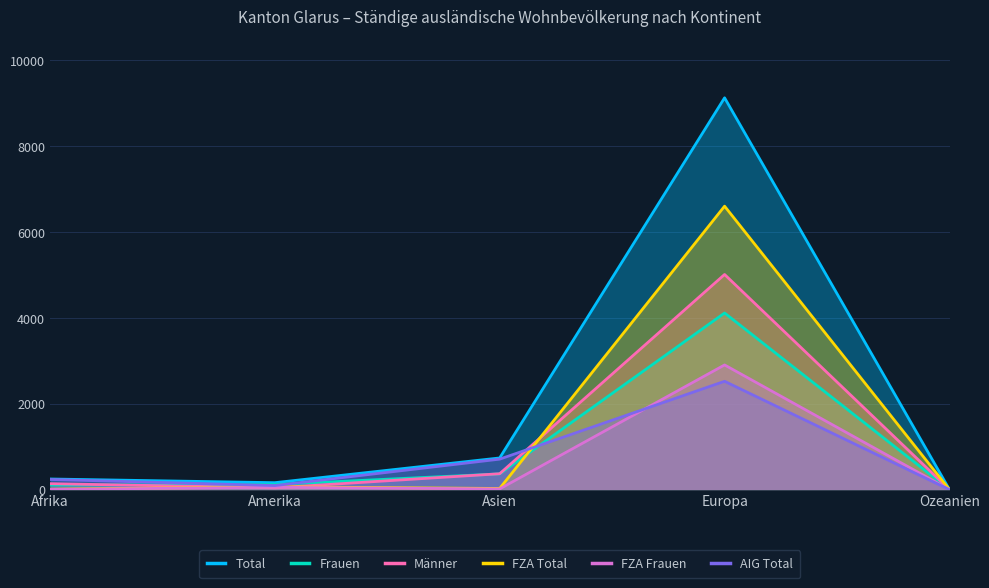

Which series changed the most between Afrika and Amerika?

AIG Total